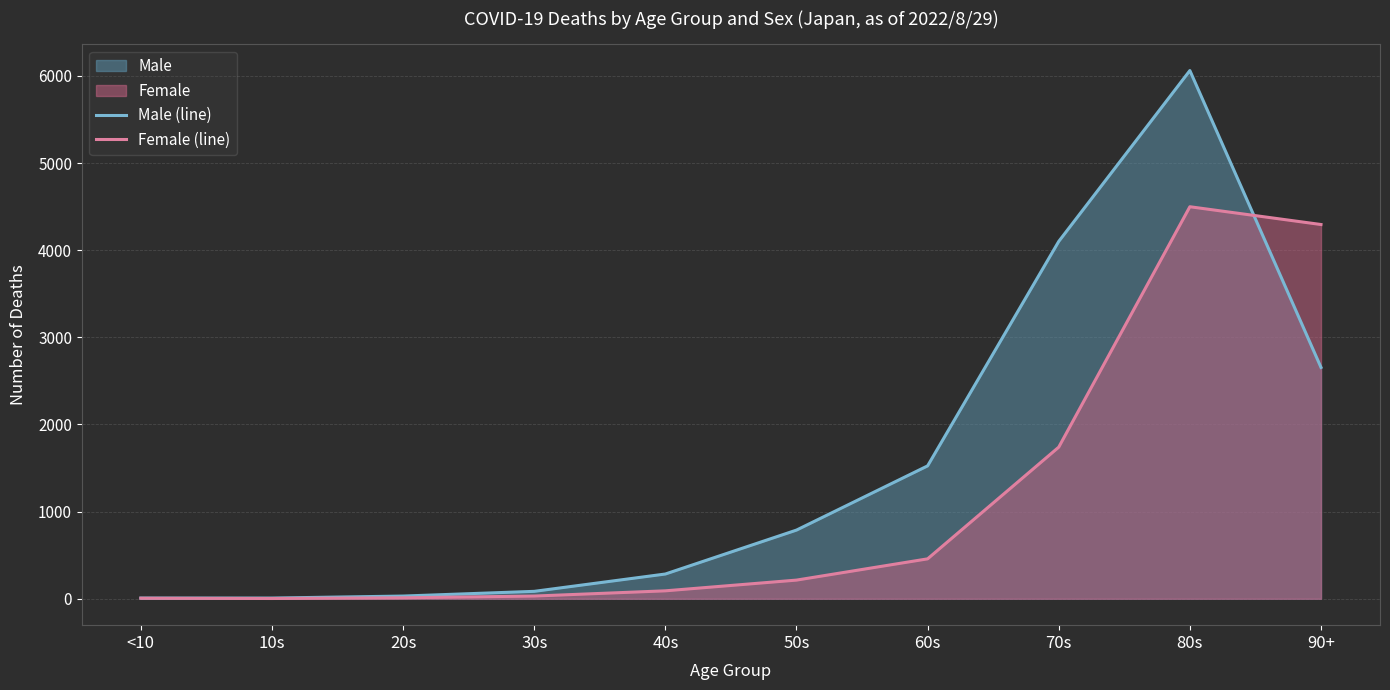

How many lines are shown in the chart?

2